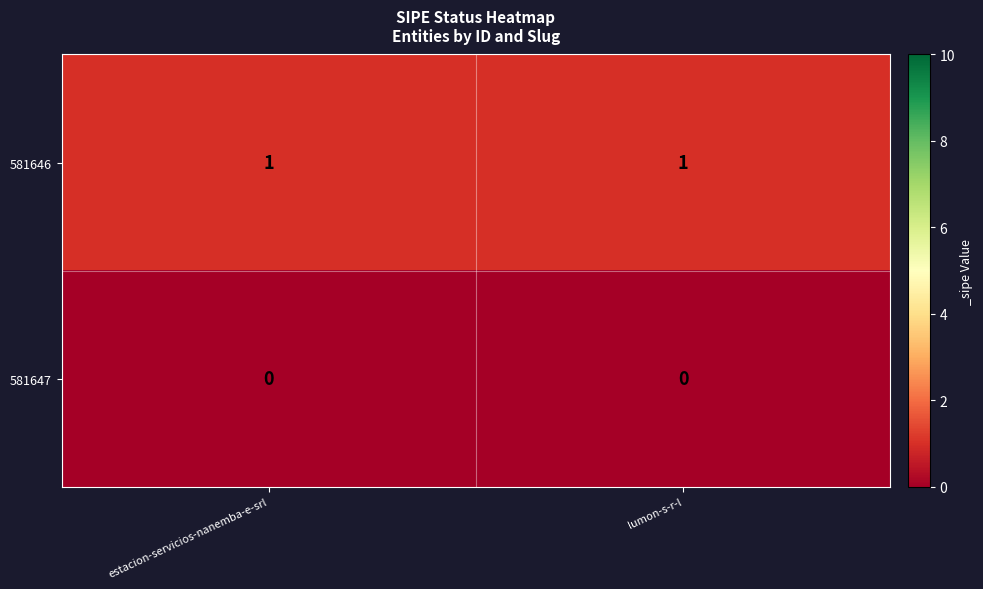

Is the value of 581646 at estacion-servicios-nanemba-e-srl greater than the value of 581647 at lumon-s-r-l?

Yes